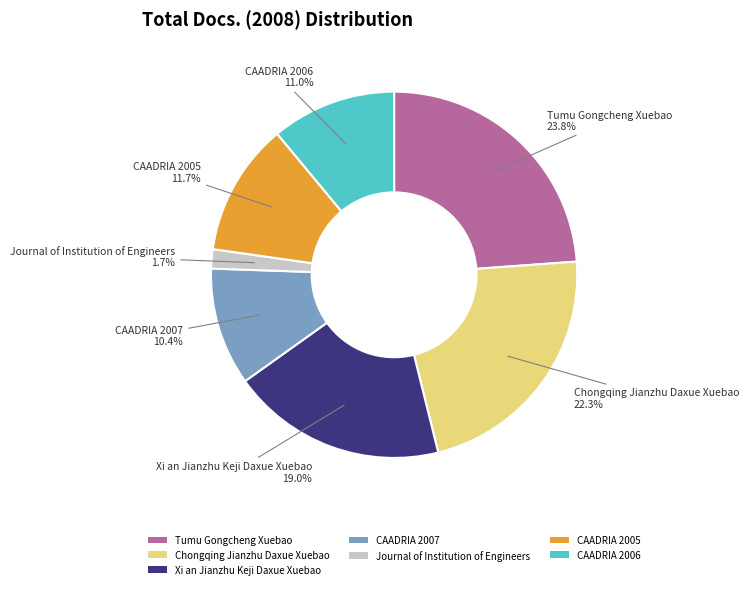

Rank the categories by value from highest to lowest.

Tumu Gongcheng Xuebao, Chongqing Jianzhu Daxue Xuebao, Xi an Jianzhu Keji Daxue Xuebao, CAADRIA 2005, CAADRIA 2006, CAADRIA 2007, Journal of Institution of Engineers